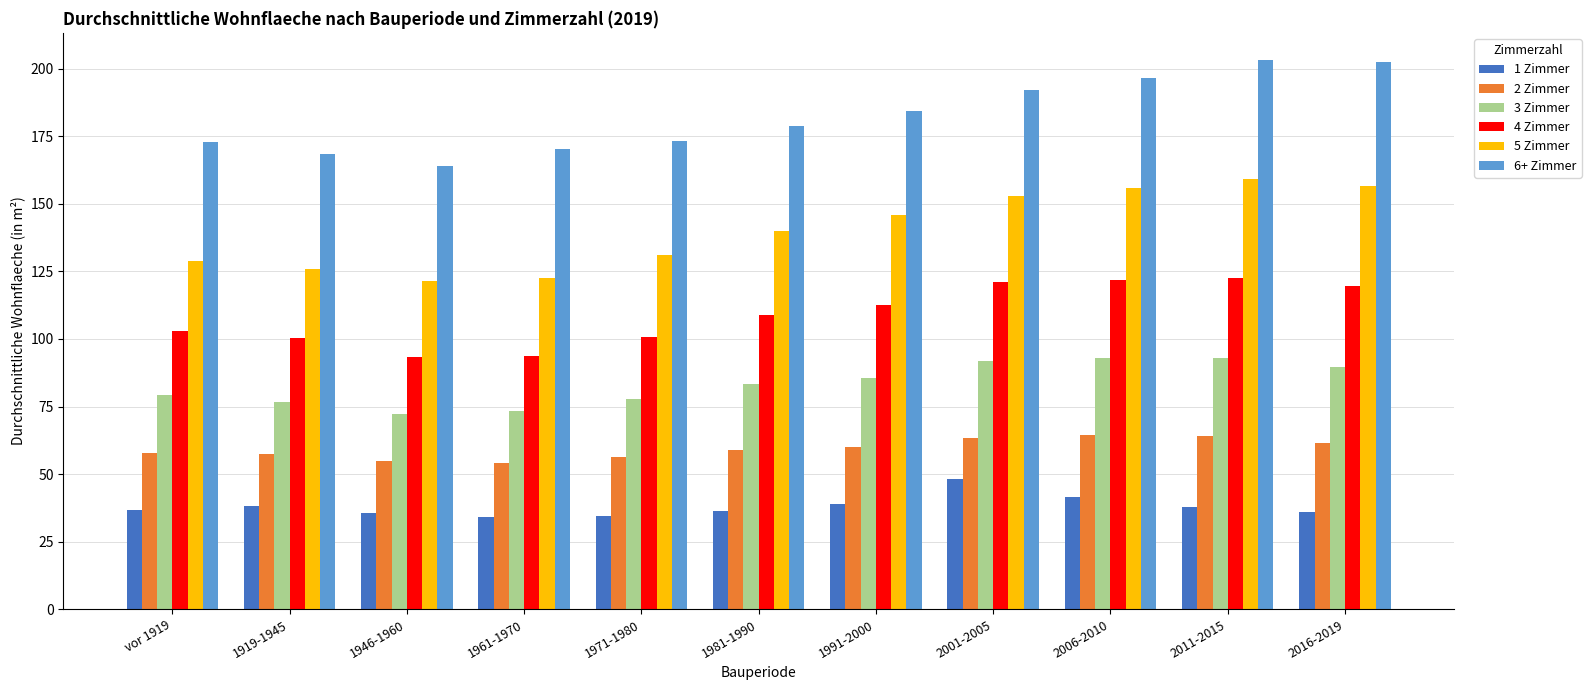

Which series changed the most between vor 1919 and 2011-2015?

5 Zimmer